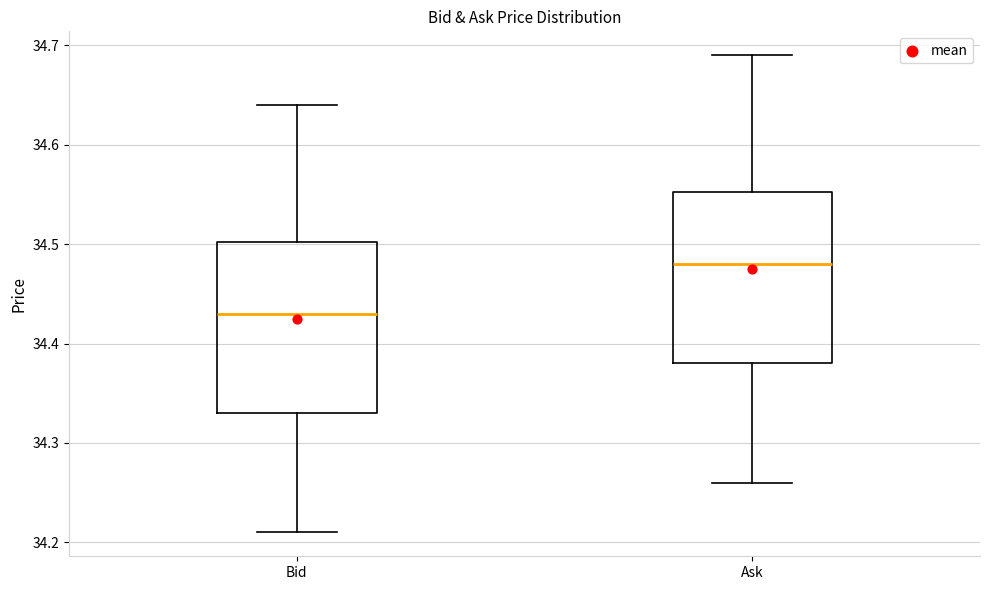

Reading left to right, transcribe this box plot: for each box, give where its median line is, the range the box spans, and where its two whiskers end, as read against the y-axis. The values are not printed on the chart, so give them approximately, as read against the axis.

Bid: median 34.43, box 34.33 to 34.50, whiskers 34.21 to 34.64
Ask: median 34.48, box 34.38 to 34.55, whiskers 34.26 to 34.69